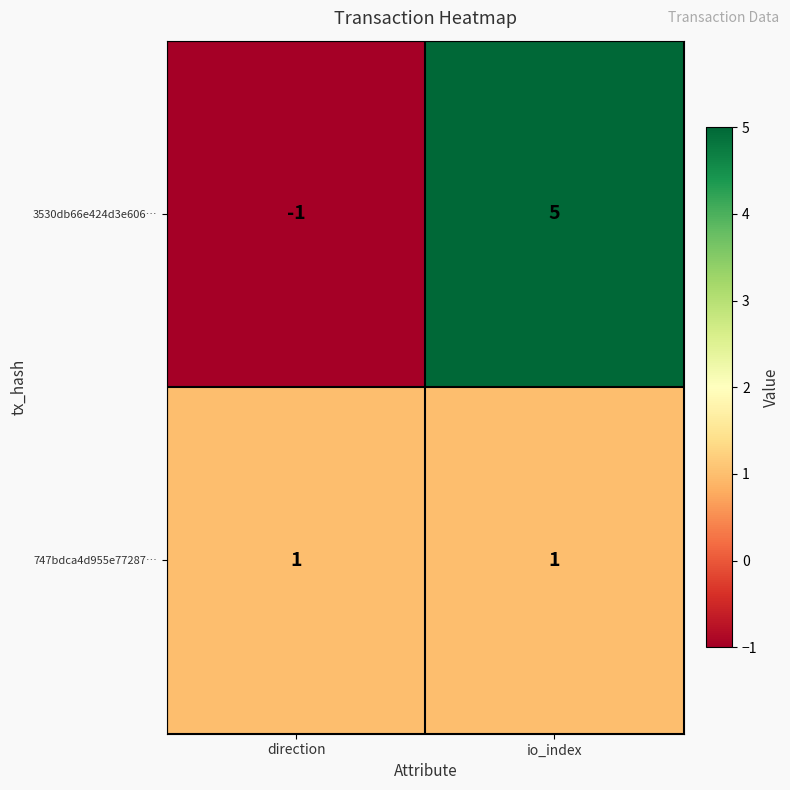

Reading left to right, extract all data points from this chart.

3530db66e424d3e606…: -1	5
747bdca4d955e77287…: 1	1